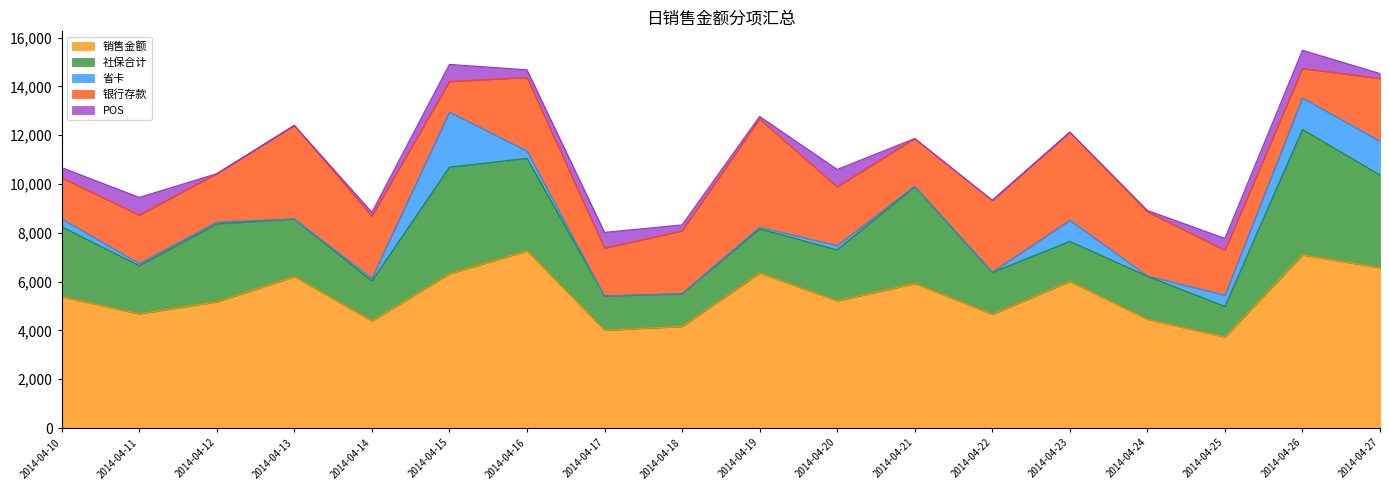

In 银行存款, how many points are lower than both neighbors (excluding endpoints)?

5